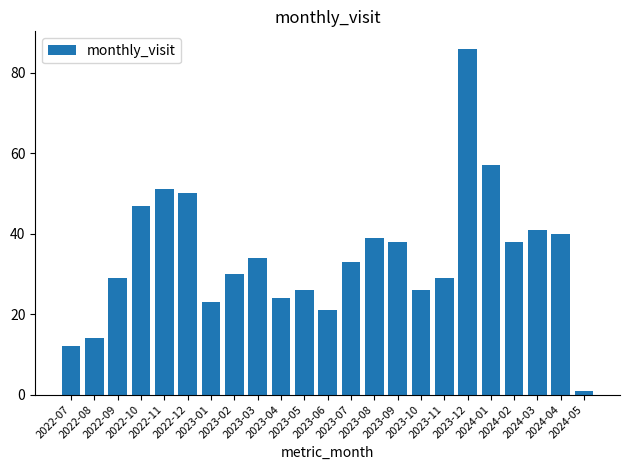

The chart shows a value of 17 at 2022-07. True or false?

False